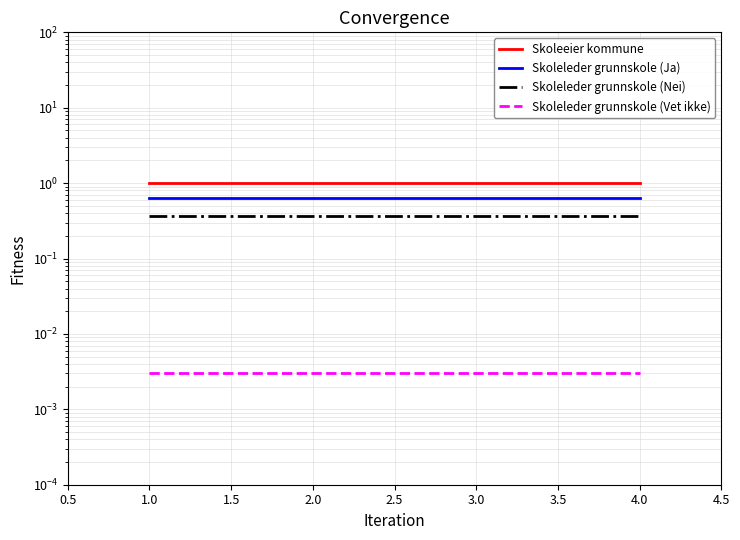

What is the value of the Skoleleder grunnskole (Nei) point at the 4th from the left?

0.4